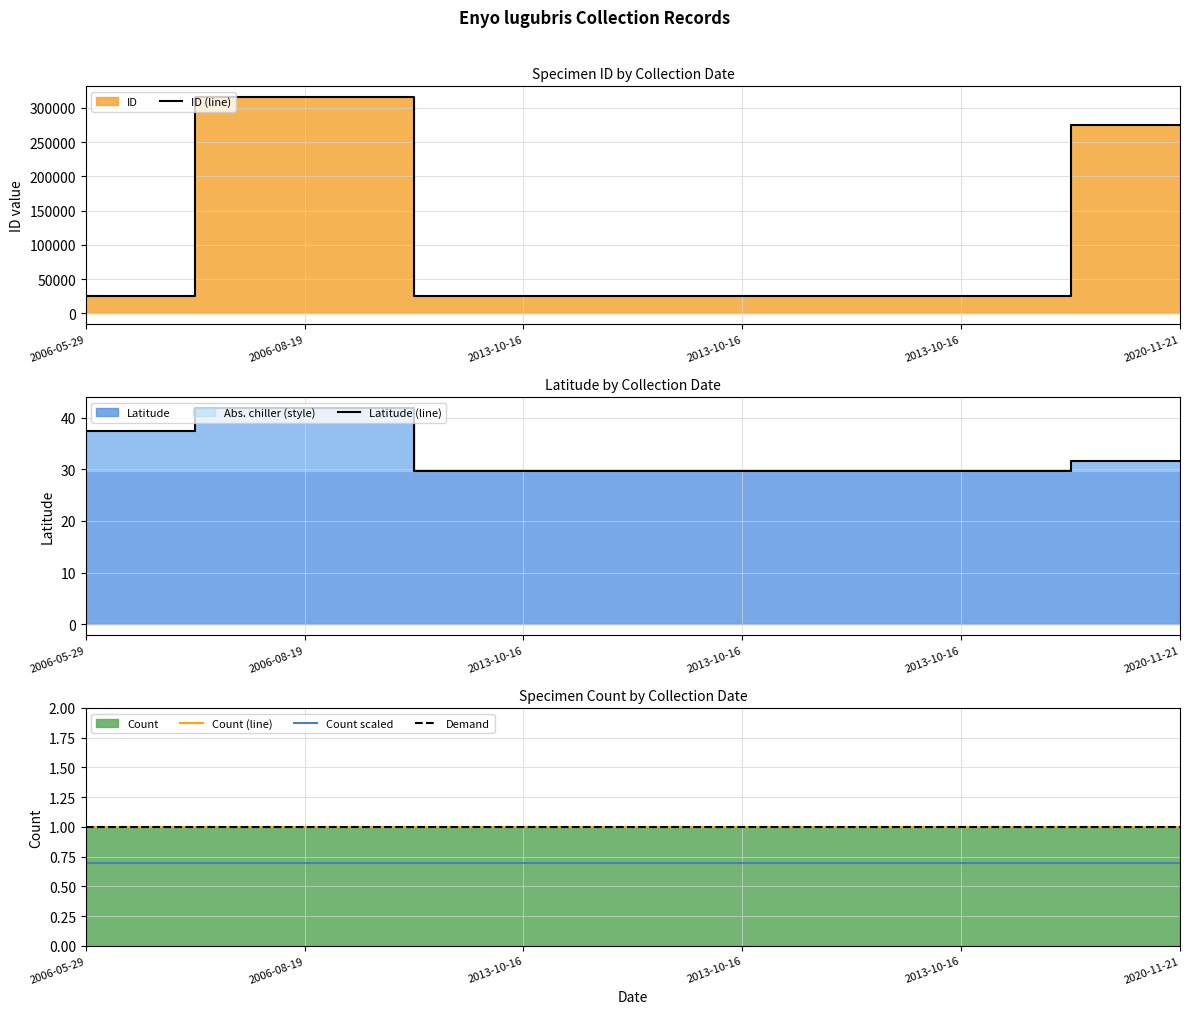

Which series has the widest spread of values?

ID (line)